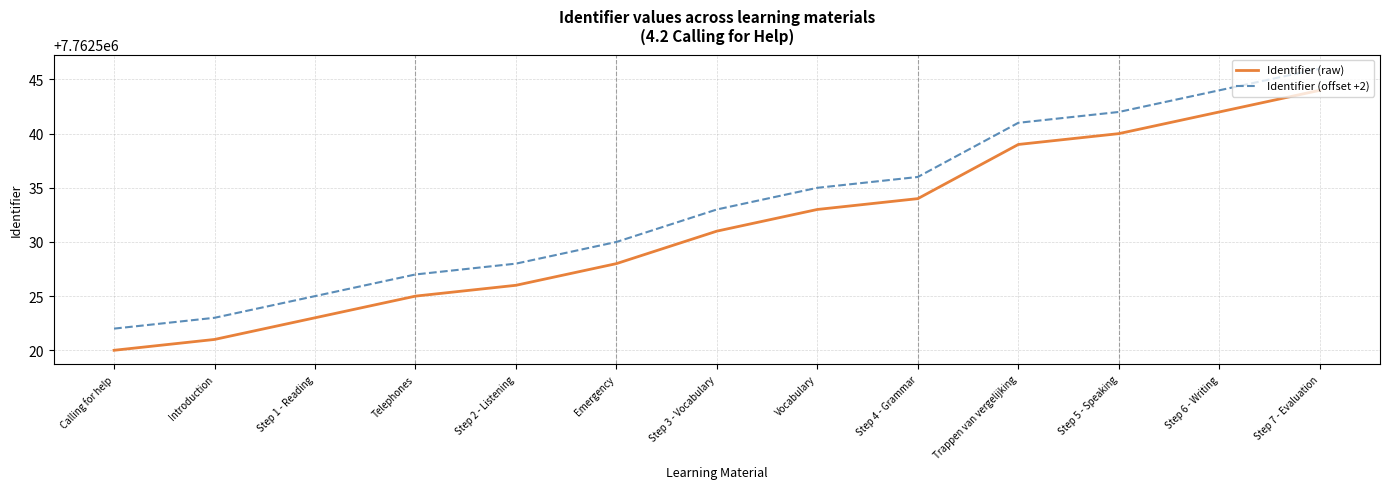

At how many categories does at least one series exceed 7762531?

7